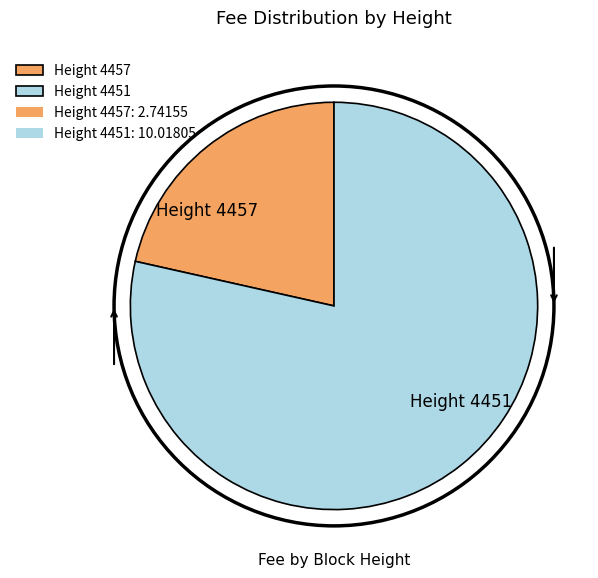

Is the sum of Height 4457 and Height 4451 greater than half?

Yes